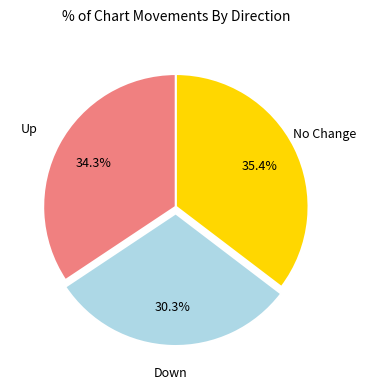

Is there any slice that represents more than half of the pie?

No